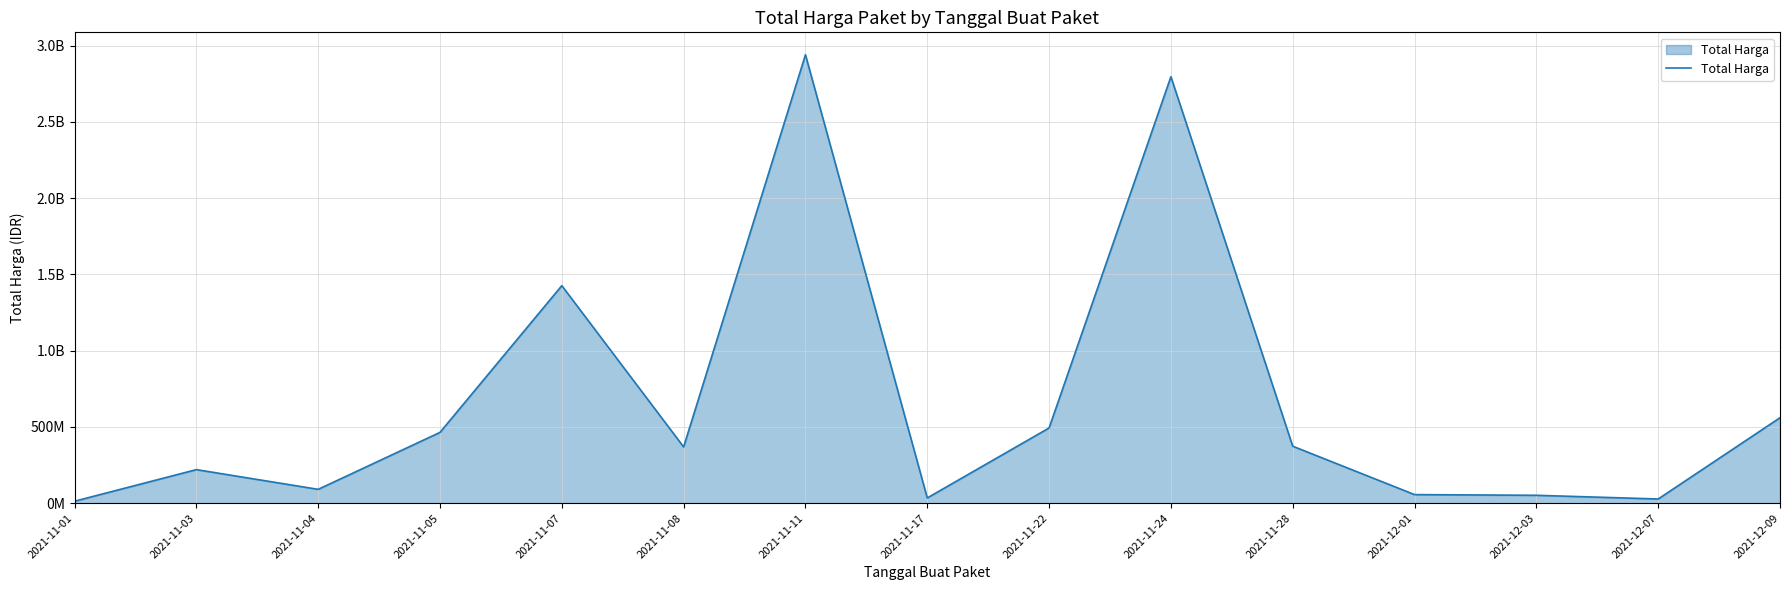

Is this an area chart (filled region under the line)?

Yes